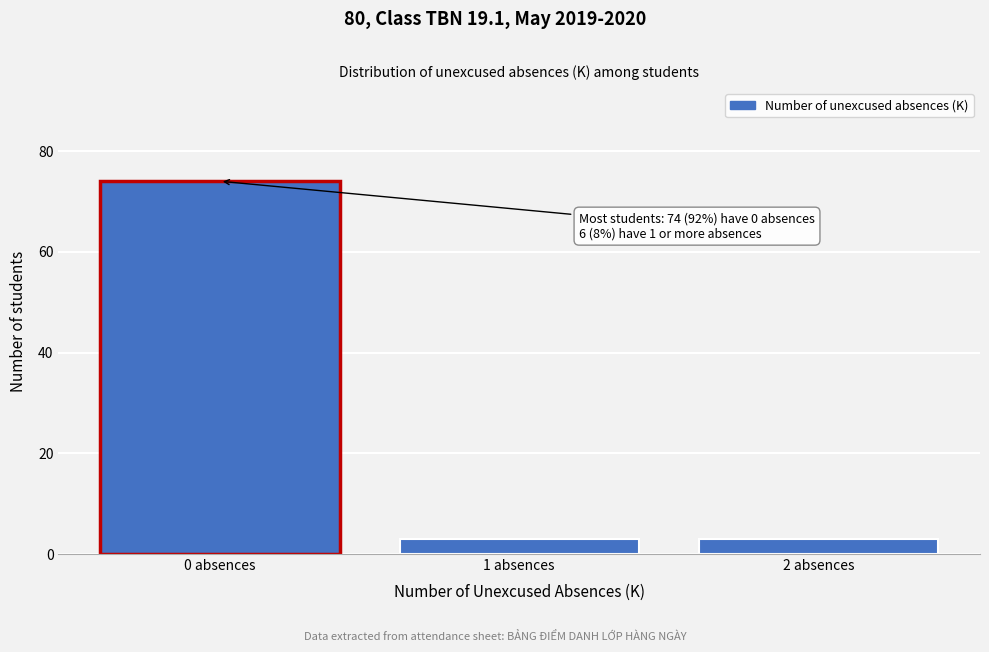

Reading left to right, extract all data points from this chart.

0 absences=74	1 absences=3	2 absences=3